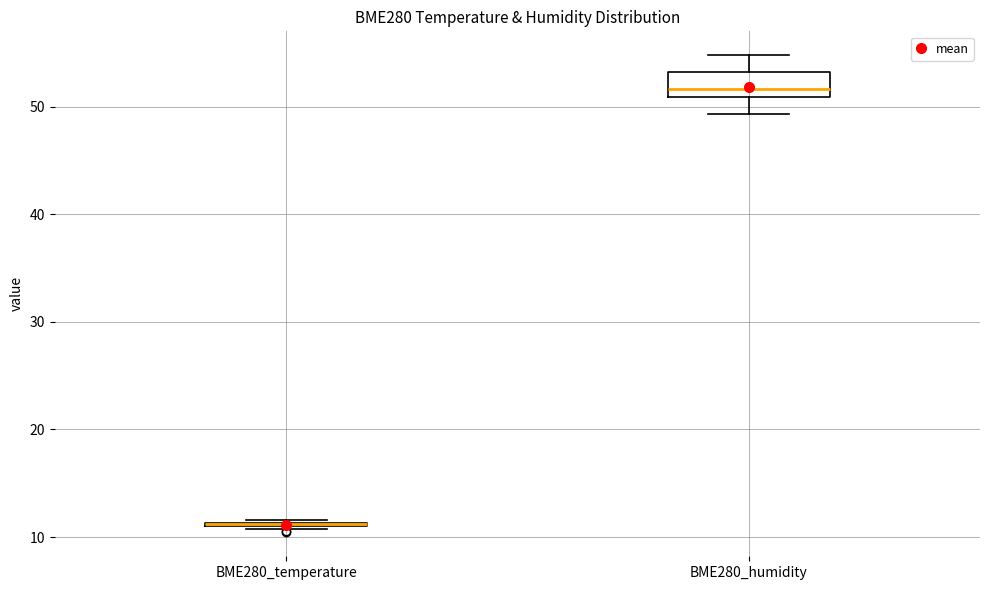

Where does the median line of the box for BME280_humidity sit on the y-axis? The values are not printed on the chart, so give them approximately, as read against the axis.

52